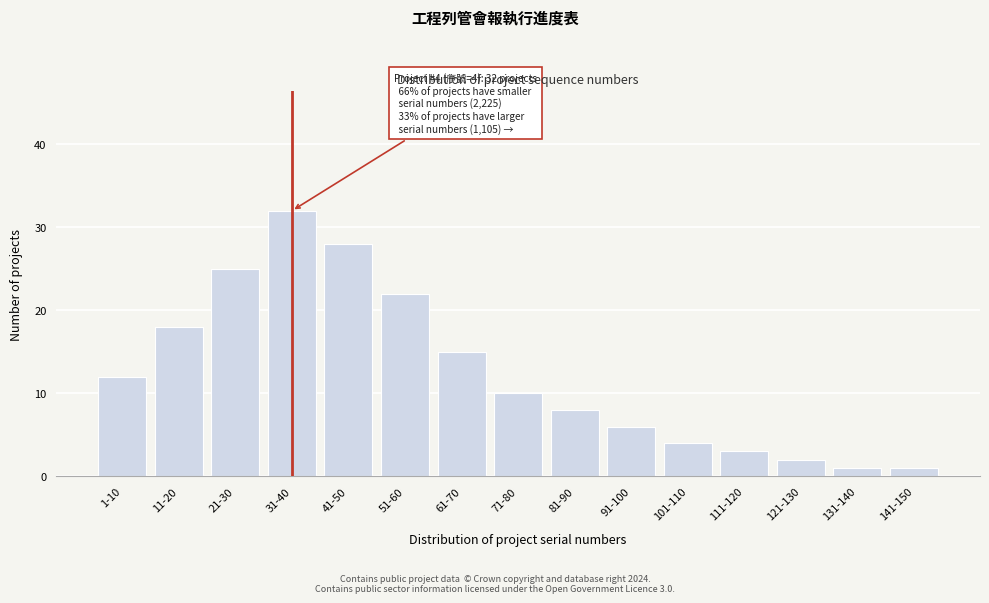

Reading left to right, what are all the values shown in this chart?

12	18	25	32	28	22	15	10	8	6	4	3	2	1	1